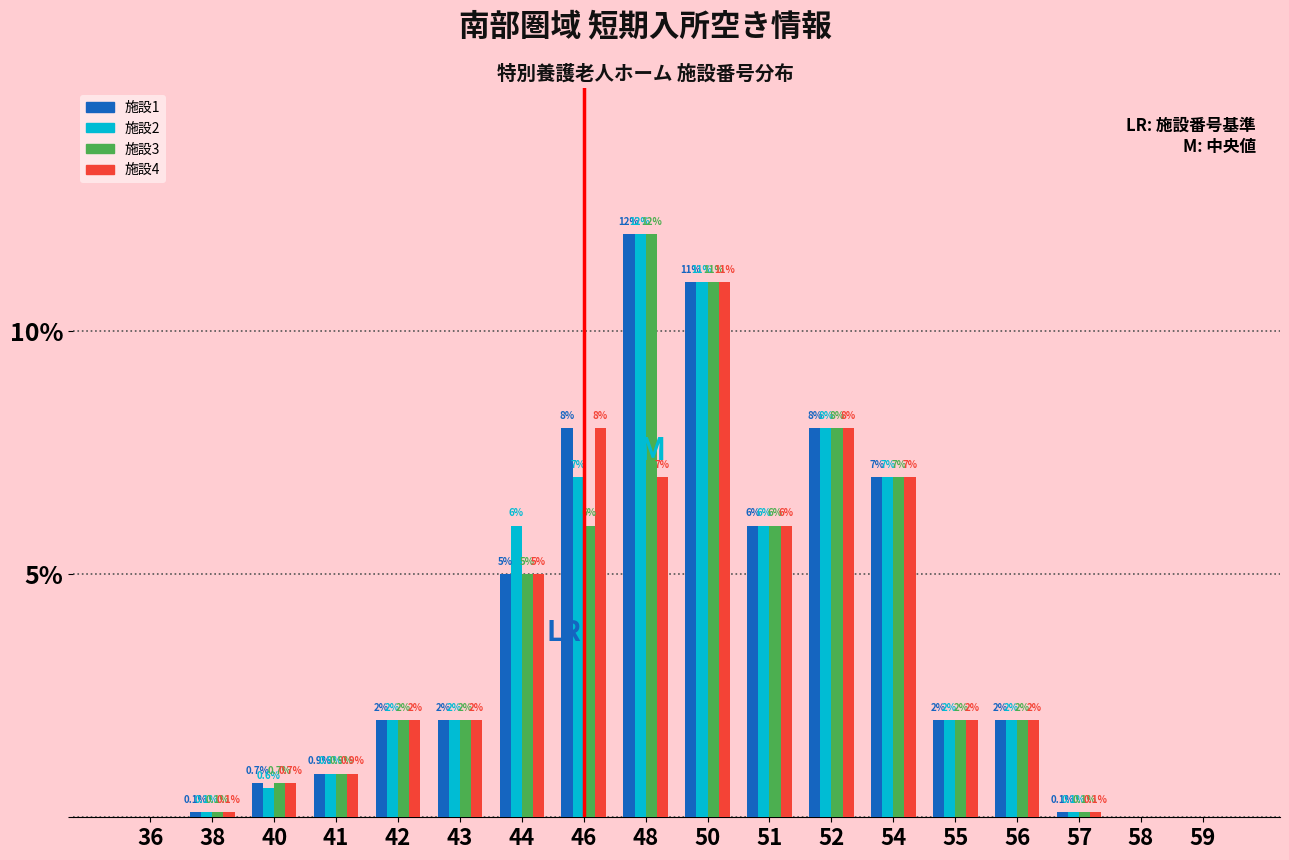

Reading left to right, what are all the values shown in this chart?

施設1: 36=0.0	38=0.1	40=0.7	41=0.9	42=2.0	43=2.0	44=5.0	46=8.0	48=12.0	50=11.0	51=6.0	52=8.0	54=7.0	55=2.0	56=2.0	57=0.1	58=0.0	59=0.0
施設2: 36=0.0	38=0.1	40=0.6	41=0.9	42=2.0	43=2.0	44=6.0	46=7.0	48=12.0	50=11.0	51=6.0	52=8.0	54=7.0	55=2.0	56=2.0	57=0.1	58=0.0	59=0.0
施設3: 36=0.0	38=0.1	40=0.7	41=0.9	42=2.0	43=2.0	44=5.0	46=6.0	48=12.0	50=11.0	51=6.0	52=8.0	54=7.0	55=2.0	56=2.0	57=0.1	58=0.0	59=0.0
施設4: 36=0.0	38=0.1	40=0.7	41=0.9	42=2.0	43=2.0	44=5.0	46=8.0	48=7.0	50=11.0	51=6.0	52=8.0	54=7.0	55=2.0	56=2.0	57=0.1	58=0.0	59=0.0